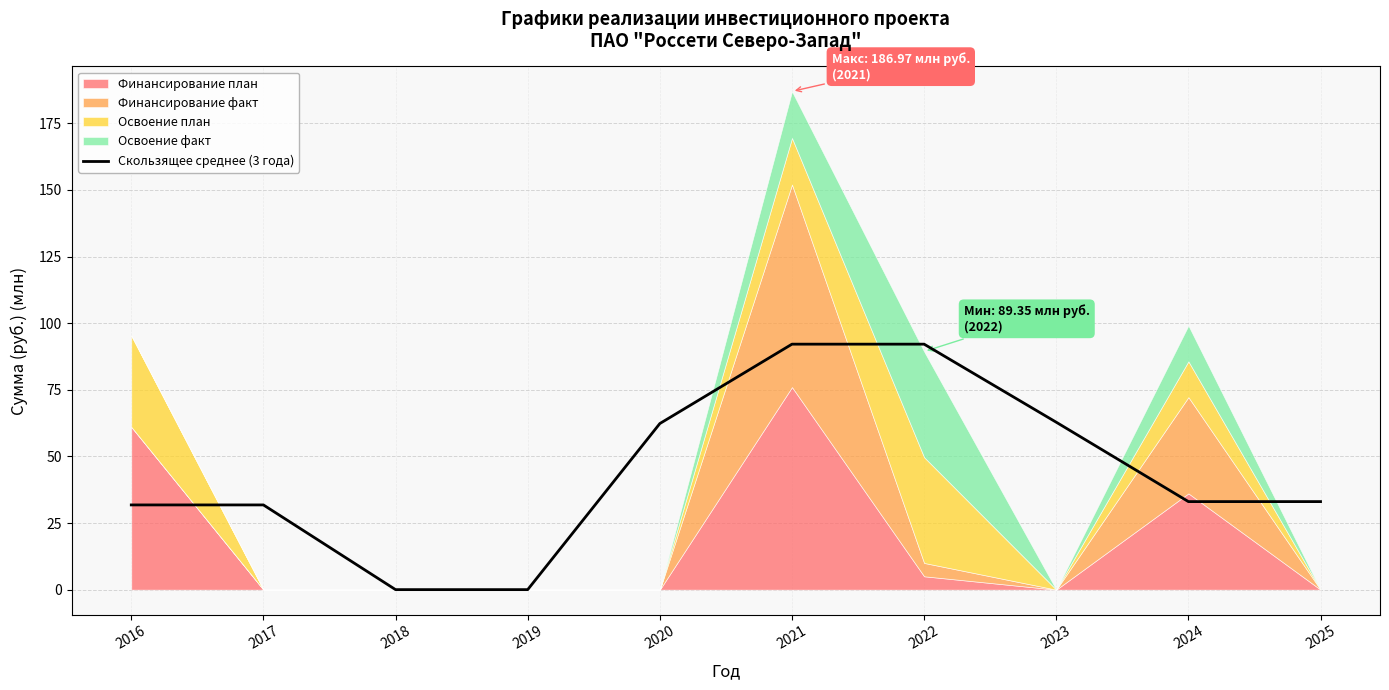

What value does the data have at 2025?

33.0